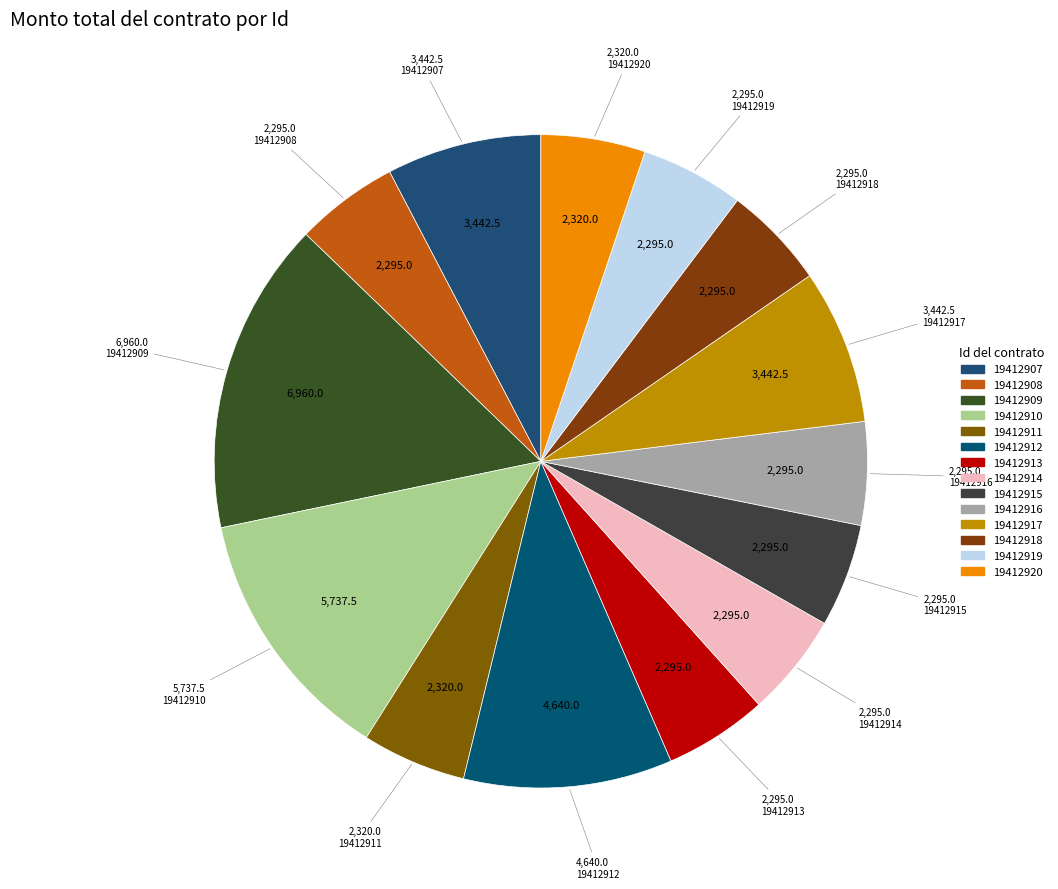

To the nearest percent, what is the difference between the largest and smallest slice percentages?

10%